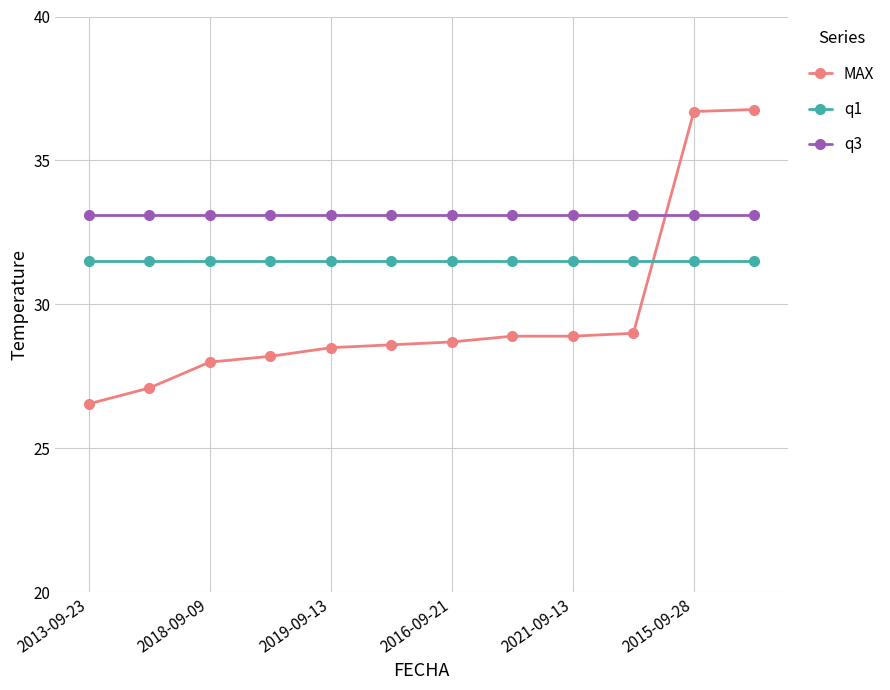

What is the average value of the MAX series?

29.7